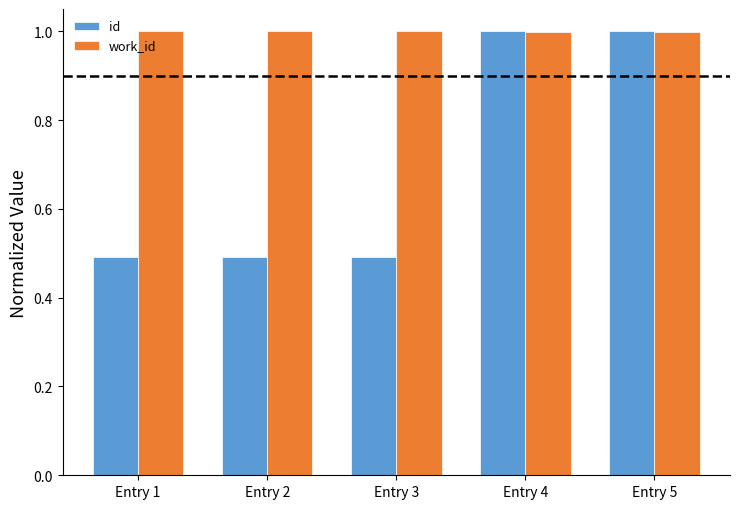

What is the total value across all series at Entry 2?

1.5